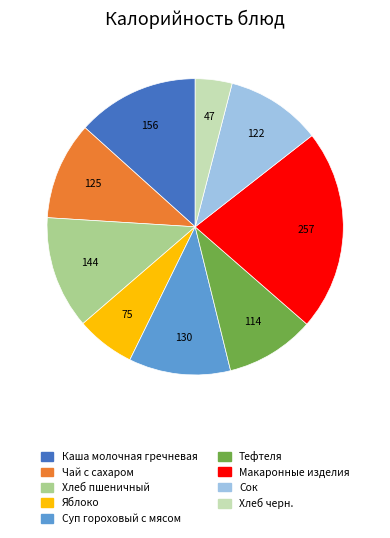

Is the sum of Каша молочная гречневая and Суп гороховый с мясом greater than half?

No